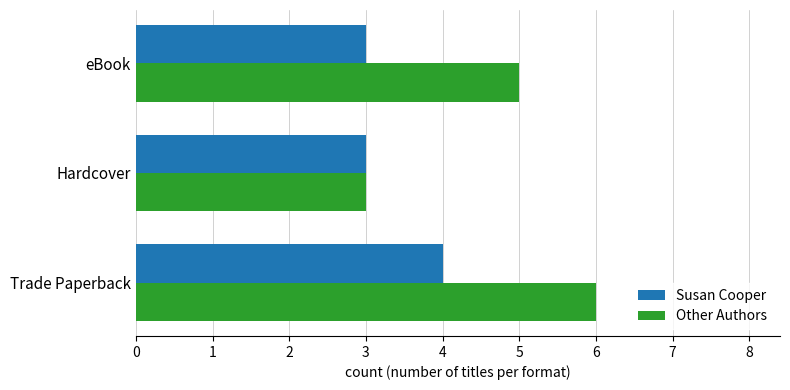

What is the smallest value displayed?

3